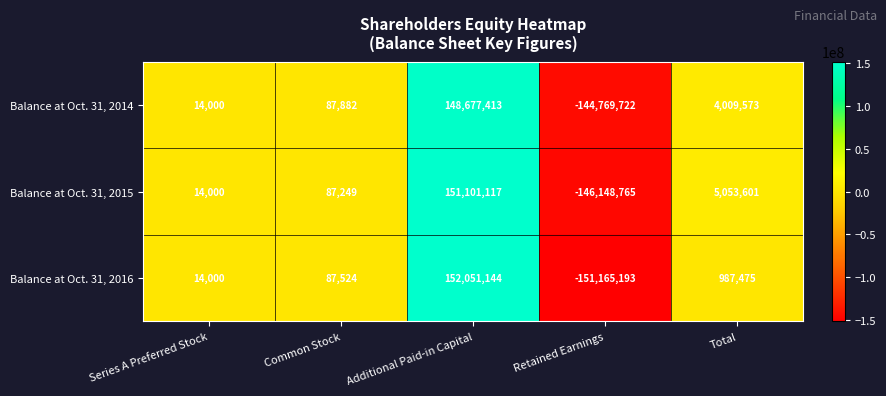

Reading left to right, transcribe all the data shown in this chart.

Balance at Oct. 31, 2014: 14000	87882	148677413	-144769722	4009573
Balance at Oct. 31, 2015: 14000	87249	151101117	-146148765	5053601
Balance at Oct. 31, 2016: 14000	87524	152051144	-151165193	987475